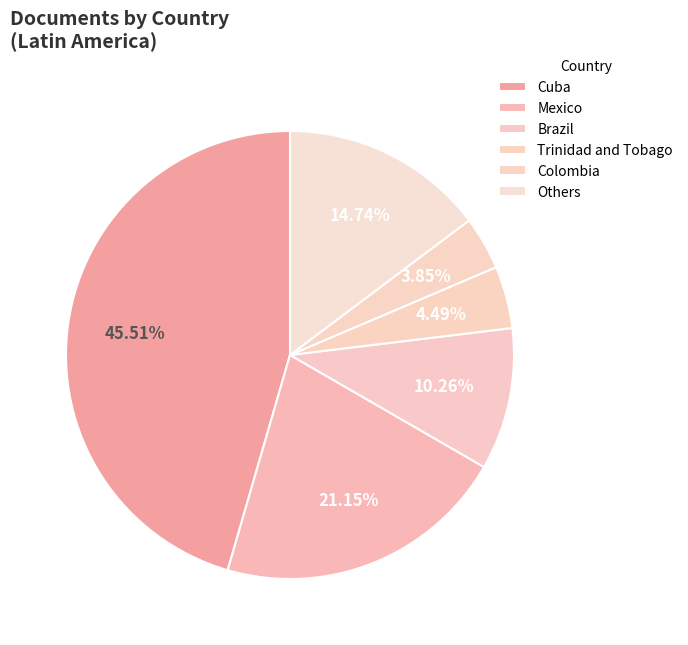

How many segments does this pie chart have?

6